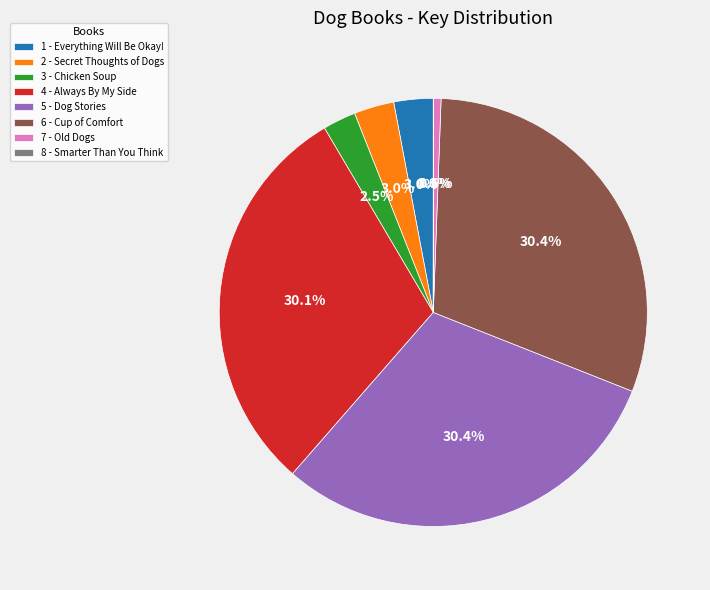

What is the total percentage of 7 - Old Dogs and 2 - Secret Thoughts of Dogs?

3.6%